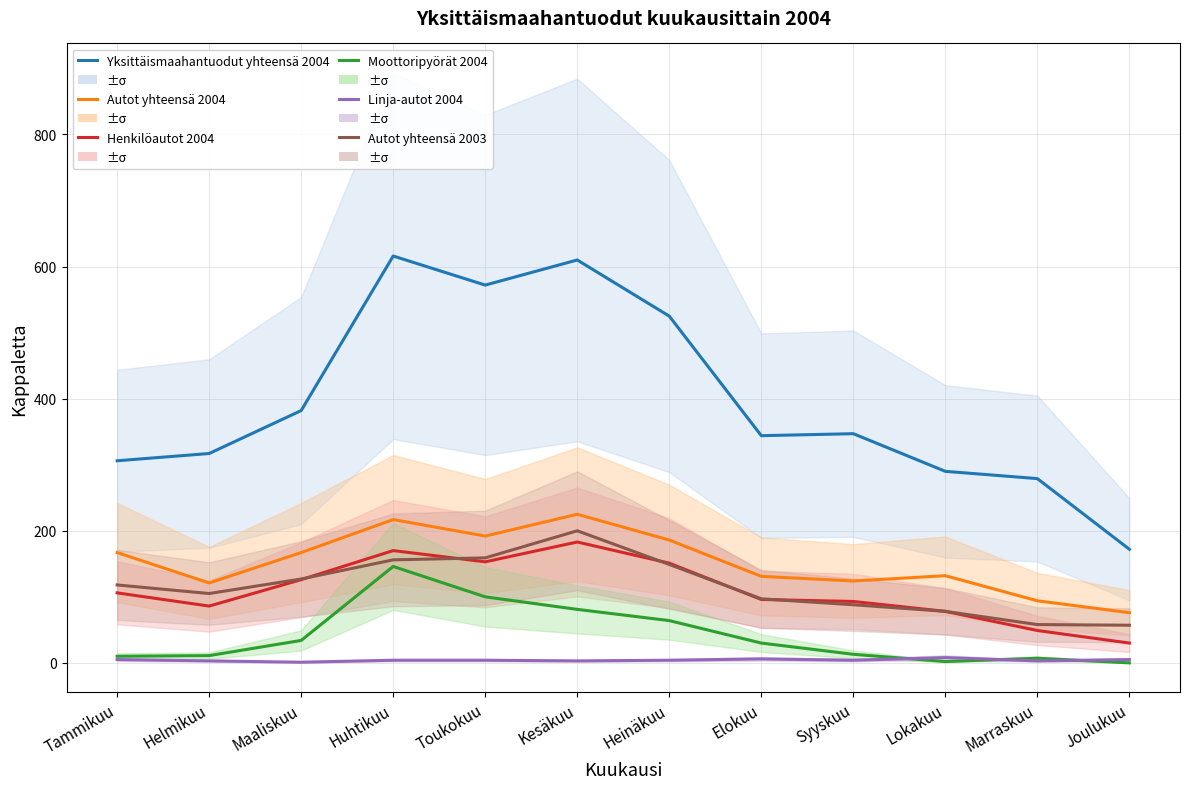

What is the minimum value for Yksittäismaahantuodut yhteensä 2004?

172